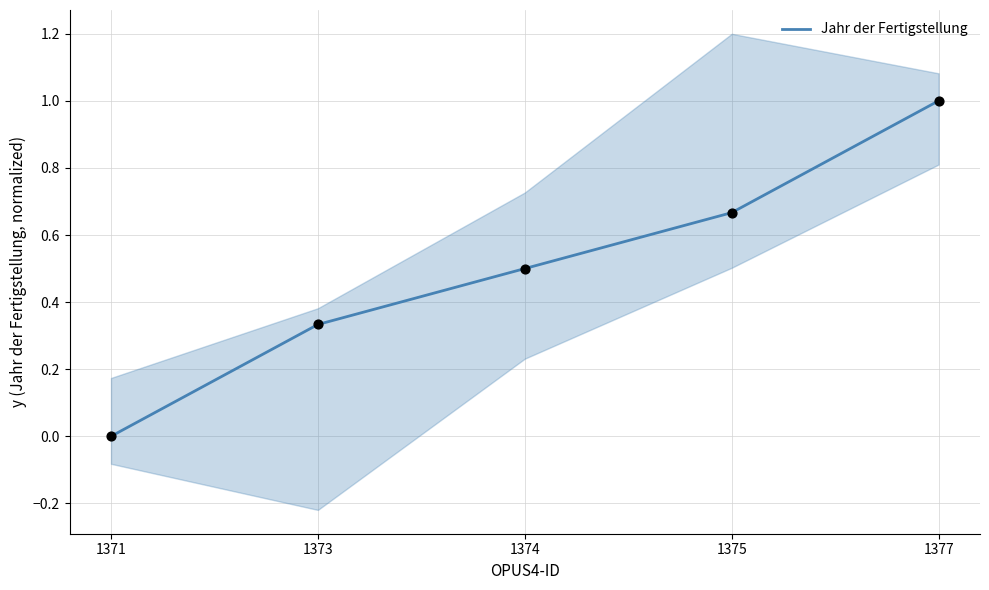

Which has a higher value, 1373 or 1377?

1377